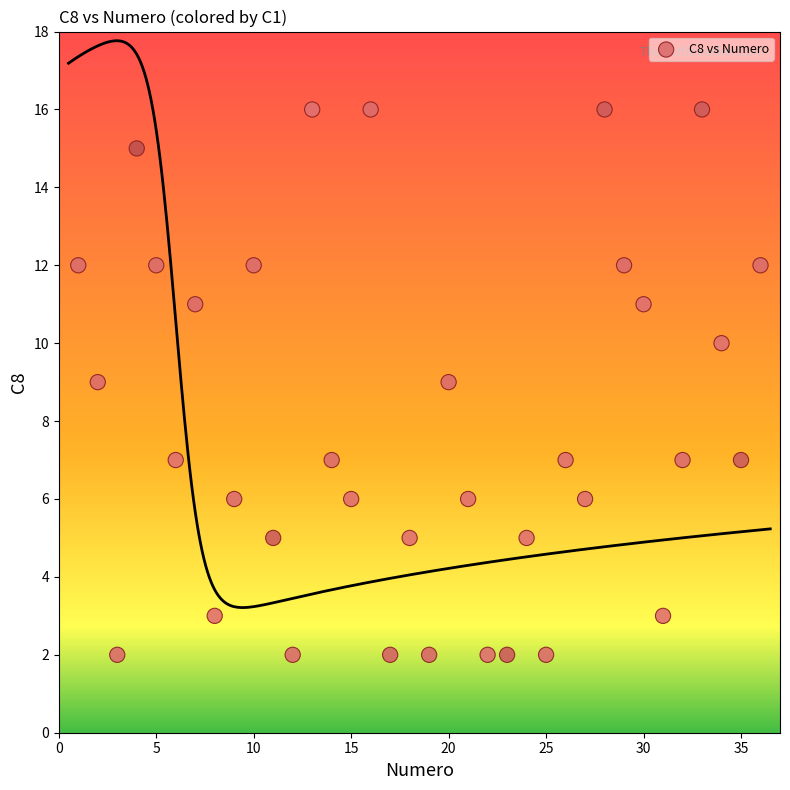

What is the range of X values (max minus min)?

35